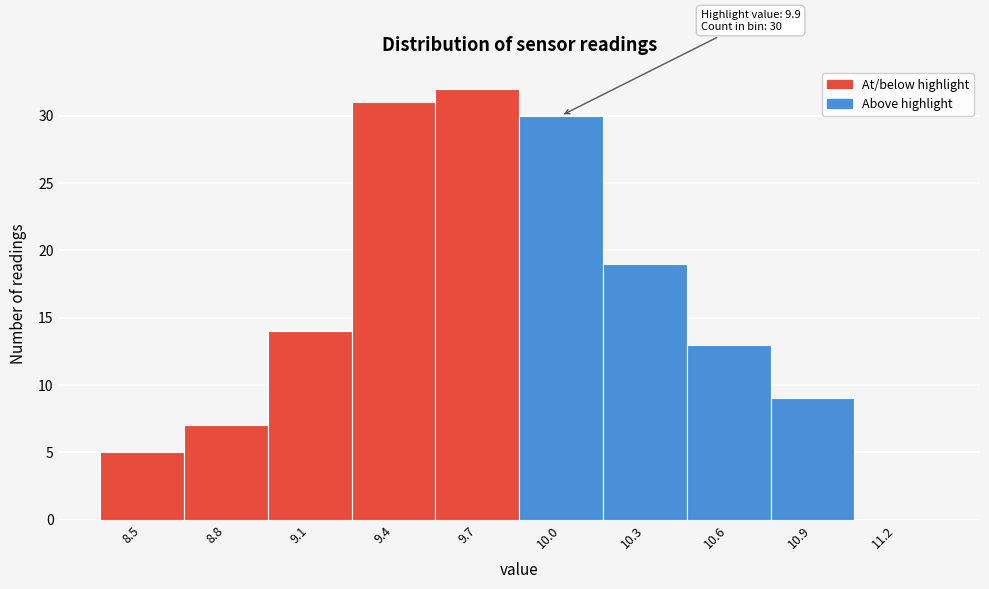

Reading left to right, list all the values displayed in this chart.

8.5=5	8.8=7	9.1=14	9.4=31	9.7=32	10.0=30	10.3=19	10.6=13	10.9=9	11.2=0